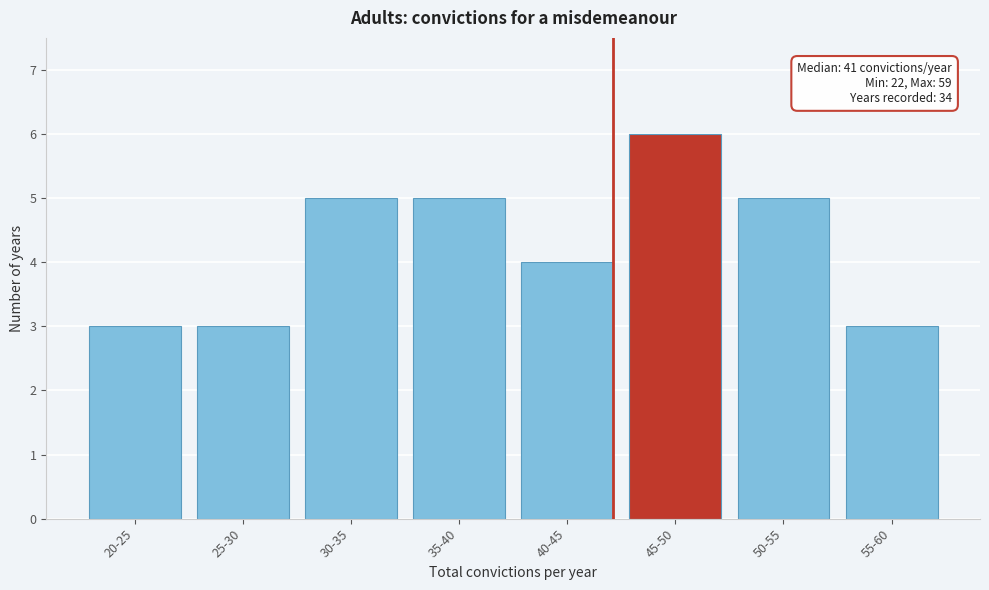

Reading right to left, what are all the values shown in this chart?

3	5	6	4	5	5	3	3